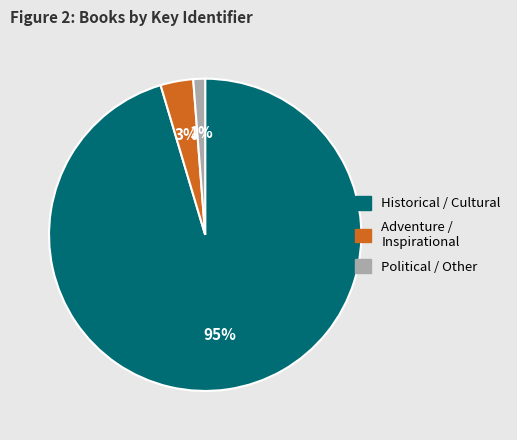

Does any single category account for the majority?

Yes